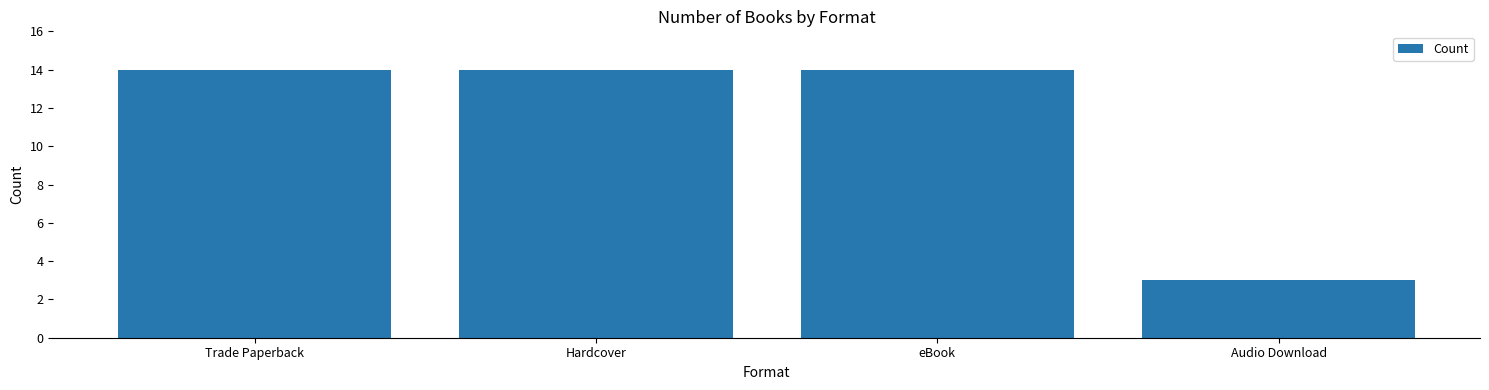

What is the minimum value shown in the chart?

3